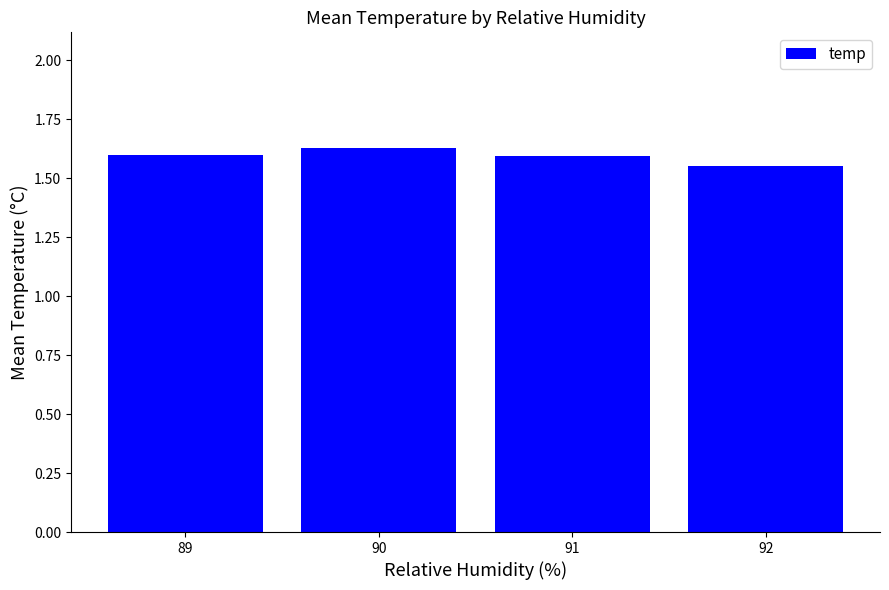

Which category has the lowest value across all series?

92